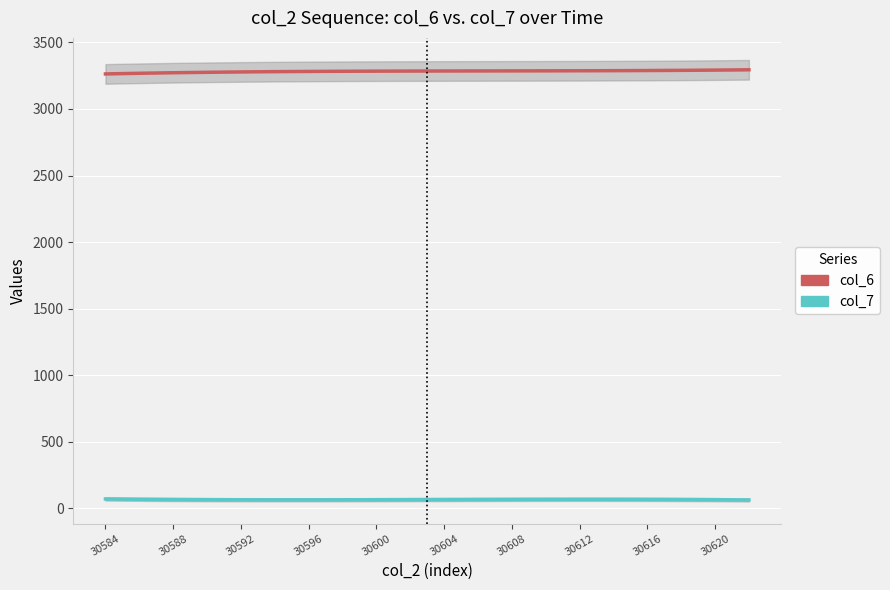

Which category has the highest value across all series?

38